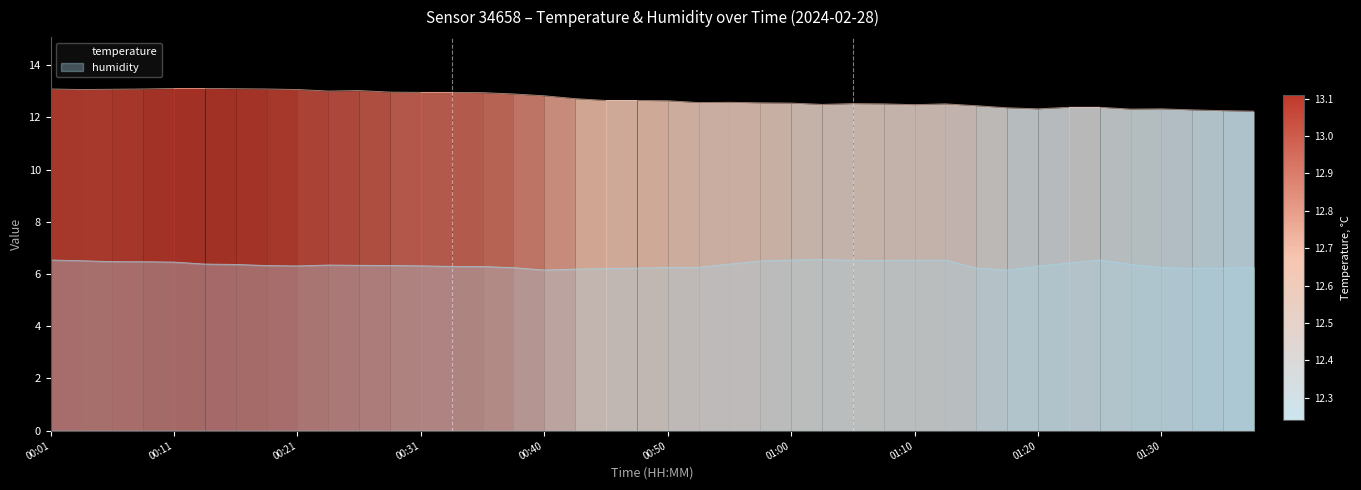

How many series are shown in this chart?

2